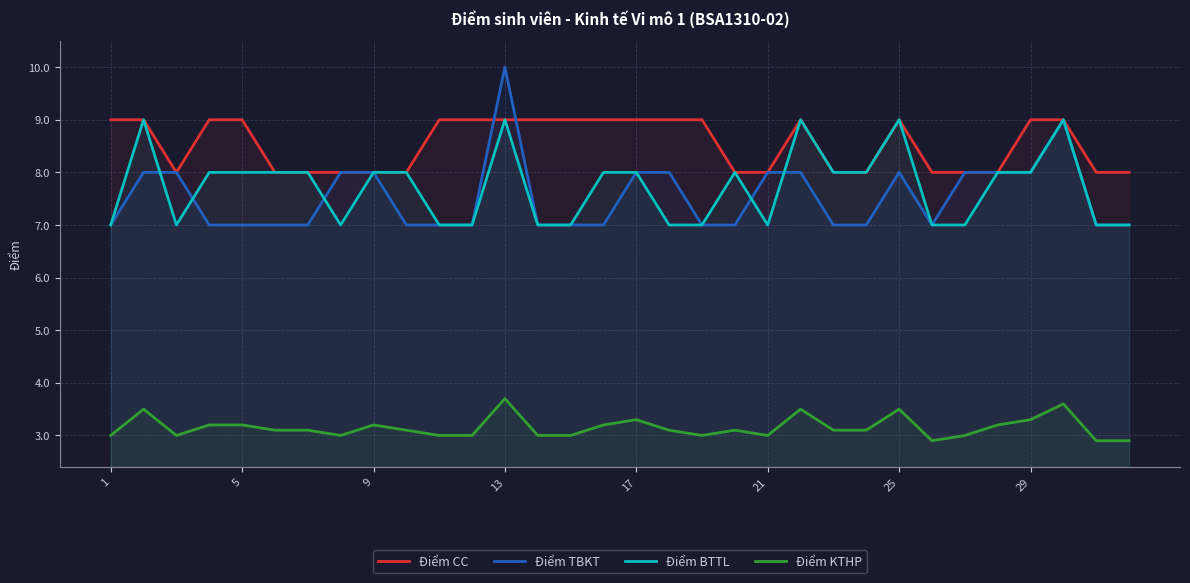

Which category has the highest value across all series?

13